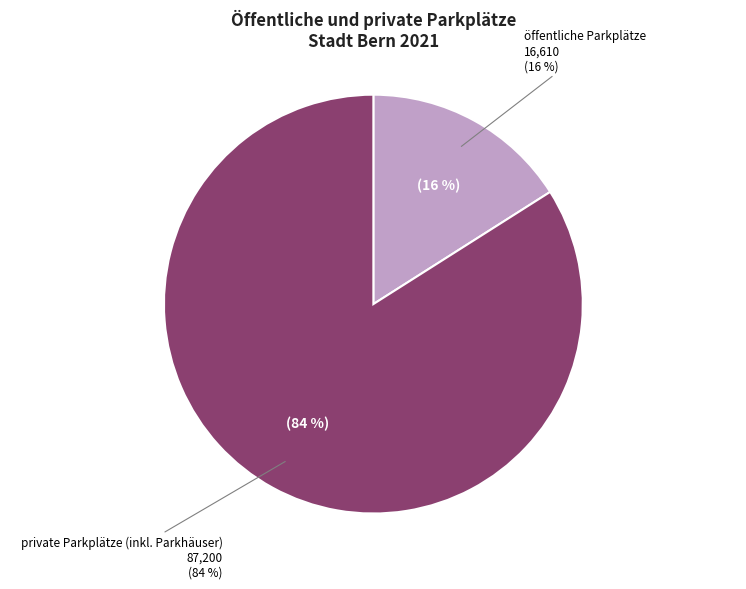

What portion of the pie excludes öffentliche Parkplätze?

84.0%